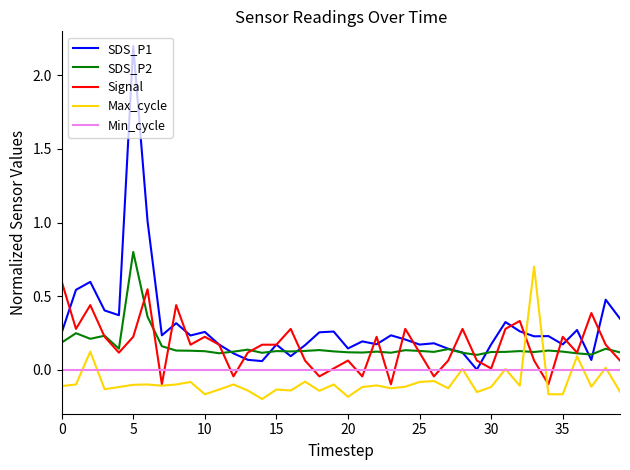

Which series has the largest total across all categories?

SDS_P1